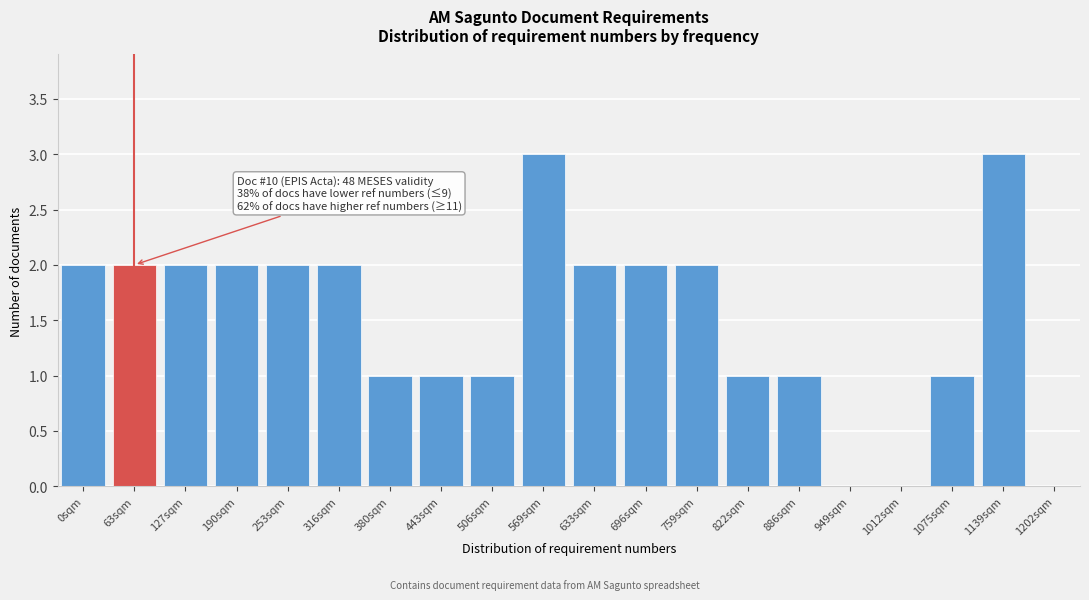

Reading left to right, extract all data points from this chart.

0sqm=2	63sqm=2	127sqm=2	190sqm=2	253sqm=2	316sqm=2	380sqm=1	443sqm=1	506sqm=1	569sqm=3	633sqm=2	696sqm=2	759sqm=2	822sqm=1	886sqm=1	949sqm=0	1012sqm=0	1075sqm=1	1139sqm=3	1202sqm=0